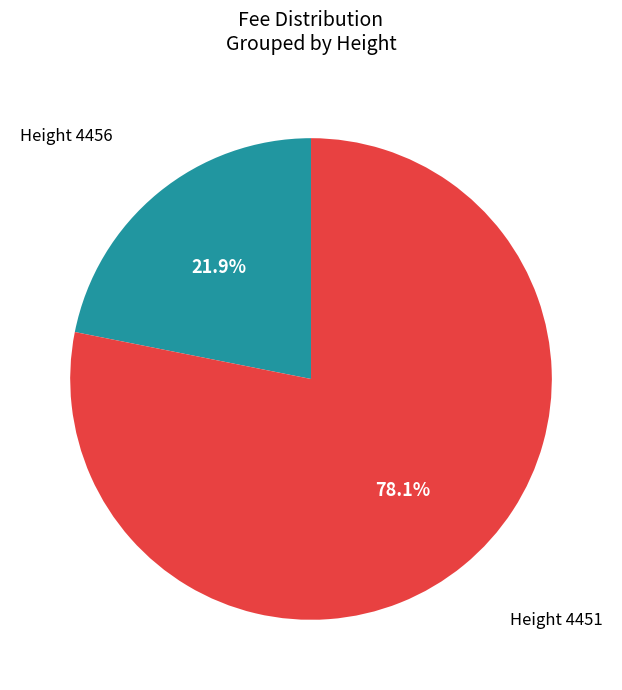

Is there any slice that represents more than half of the pie?

Yes